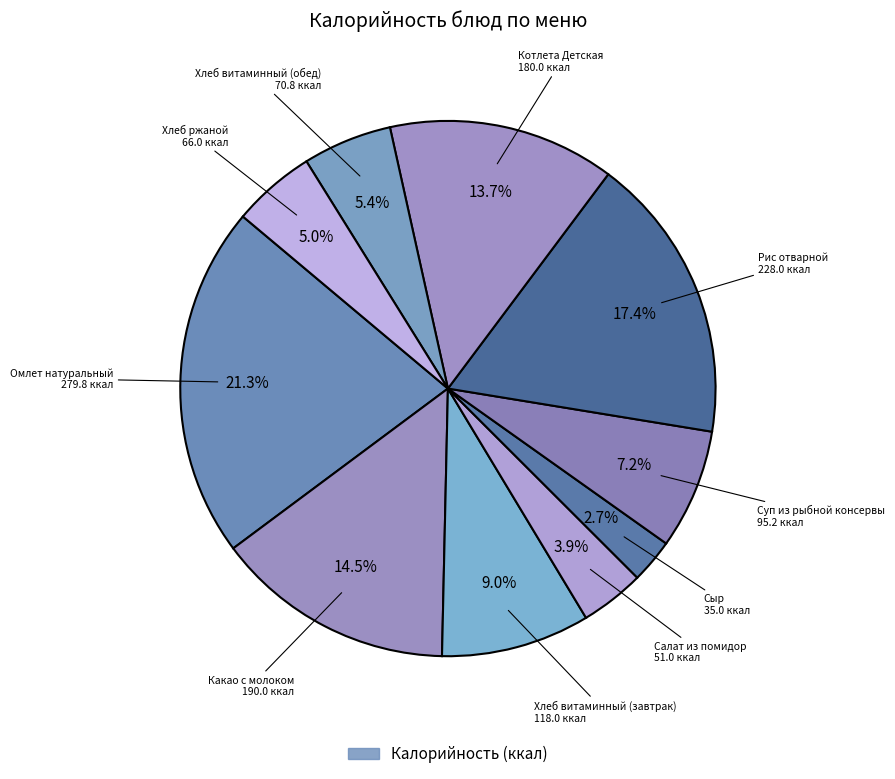

Rank the categories by value from lowest to highest.

Сыр, Салат из помидор, Хлеб ржаной, Хлеб витаминный (обед), Суп из рыбной консервы, Хлеб витаминный (завтрак), Котлета Детская, Какао с молоком, Рис отварной, Омлет натуральный